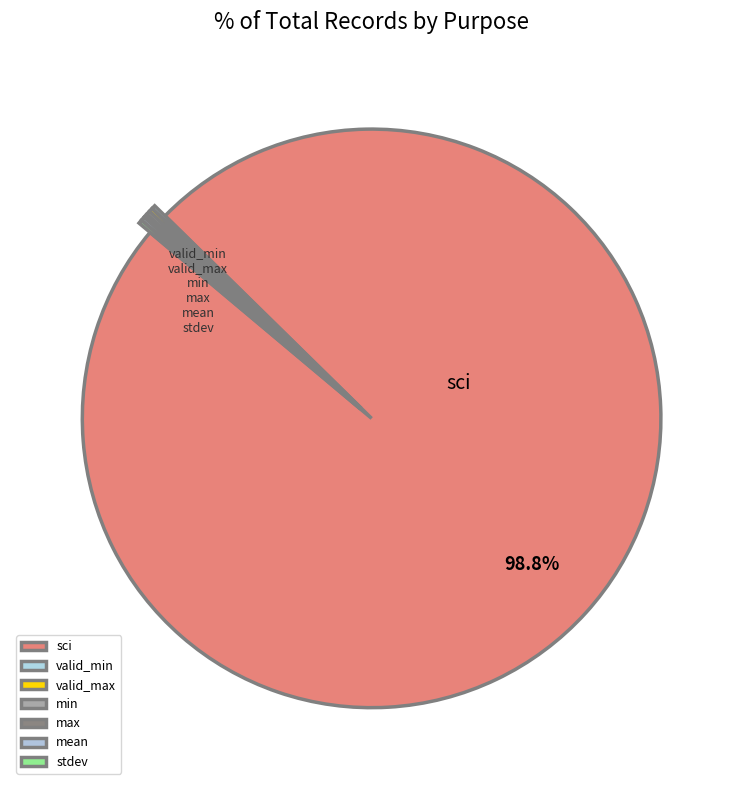

Is min the majority of the pie?

No